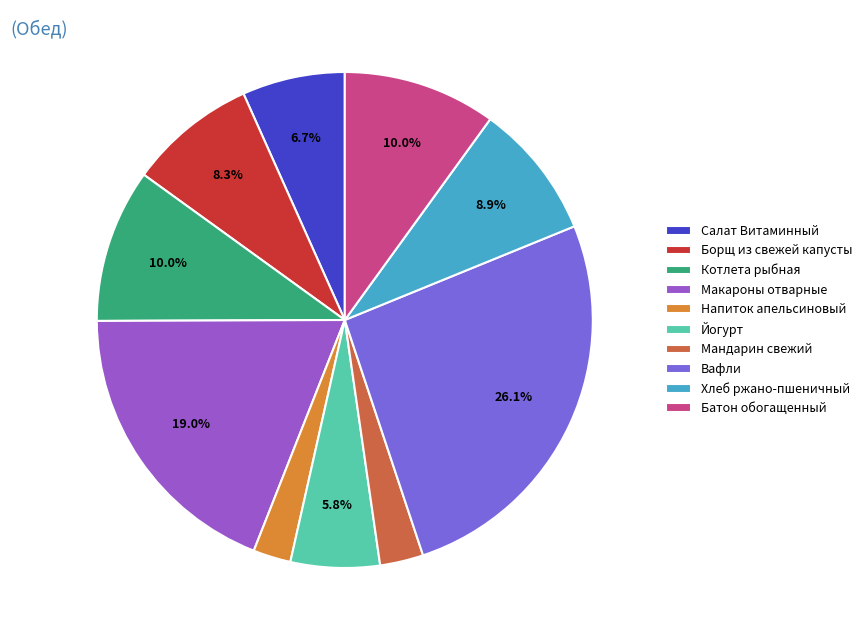

To the nearest percent, what is the difference between the Вафли and Салат Витаминный slice percentages?

19%